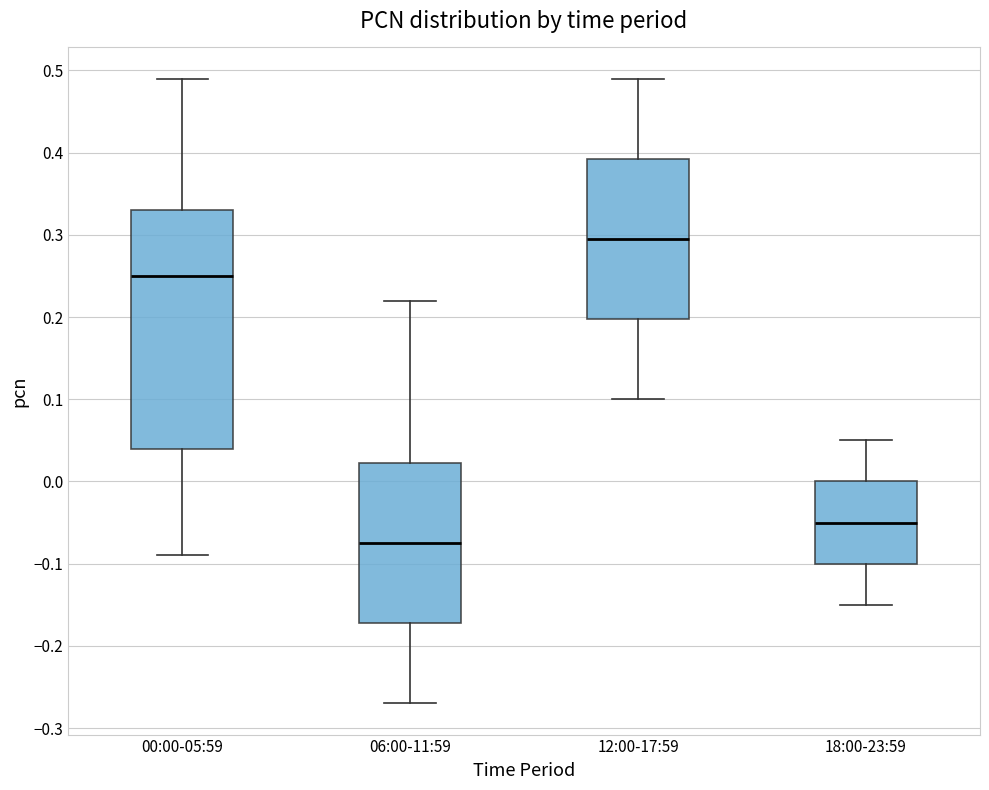

Reading left to right, transcribe this box plot: for each box, give where its median line is, the range the box spans, and where its two whiskers end, as read against the y-axis. The values are not printed on the chart, so give them approximately, as read against the axis.

00:00-05:59: median 0.25, box 0.04 to 0.33, whiskers -0.09 to 0.49
06:00-11:59: median -0.07, box -0.17 to 0.02, whiskers -0.27 to 0.22
12:00-17:59: median 0.30, box 0.20 to 0.39, whiskers 0.10 to 0.49
18:00-23:59: median -0.05, box -0.10 to 0.00, whiskers -0.15 to 0.05